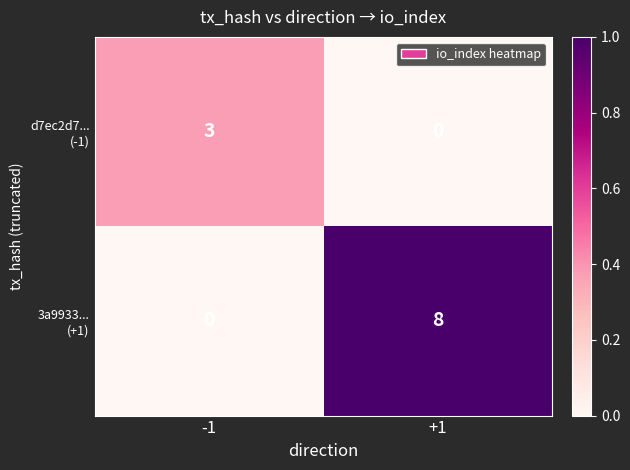

At which category is the sum across all series the highest?

+1